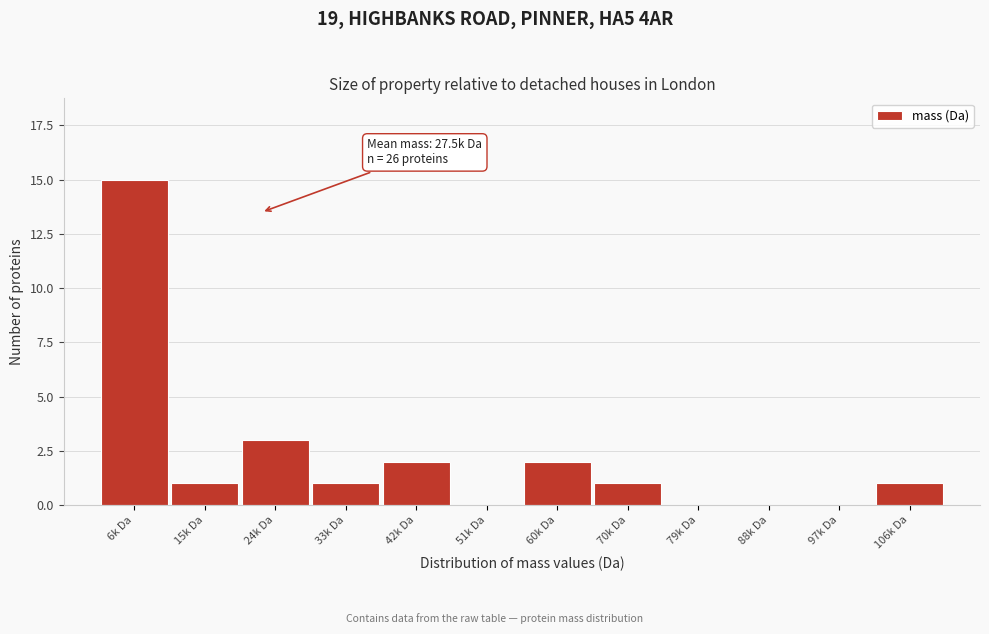

Reading left to right, transcribe all the data shown in this chart.

6k Da=15	15k Da=1	24k Da=3	33k Da=1	42k Da=2	51k Da=0	60k Da=2	70k Da=1	79k Da=0	88k Da=0	97k Da=0	106k Da=1